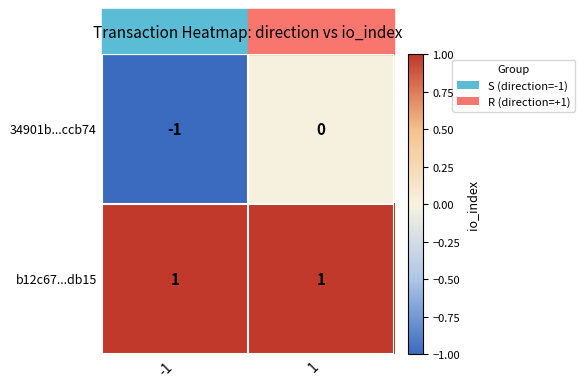

Rank the series at 1 from lowest to highest value.

34901b...ccb74, b12c67...db15